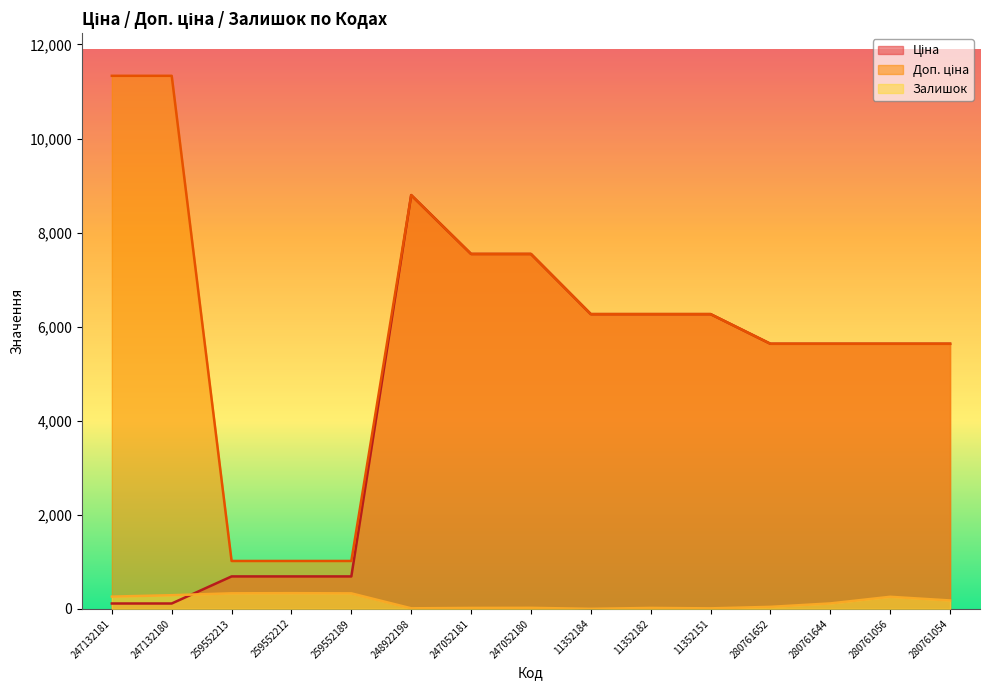

Reading left to right, extract all data points from this chart.

Ціна: 247132181=113.3	247132180=113.3	259552213=689.1	259552212=689.1	259552189=689.1	248922198=8797.6	247052181=7545.9	247052180=7545.9	11352184=6266.7	11352182=6266.7	11352151=6266.7	280761652=5636.0	280761644=5636.0	280761056=5636.0	280761054=5636.0
Доп. ціна: 247132181=11334.0	247132180=11334.0	259552213=1017.8	259552212=1017.8	259552189=1017.8	248922198=8797.6	247052181=7545.9	247052180=7545.9	11352184=6266.7	11352182=6266.7	11352151=6266.7	280761652=5636.0	280761644=5636.0	280761056=5636.0	280761054=5636.0
Залишок: 247132181=260.0	247132180=290.0	259552213=330.0	259552212=333.0	259552189=329.0	248922198=11.0	247052181=19.0	247052180=21.0	11352184=0.0	11352182=19.0	11352151=10.0	280761652=42.0	280761644=115.0	280761056=256.0	280761054=178.0